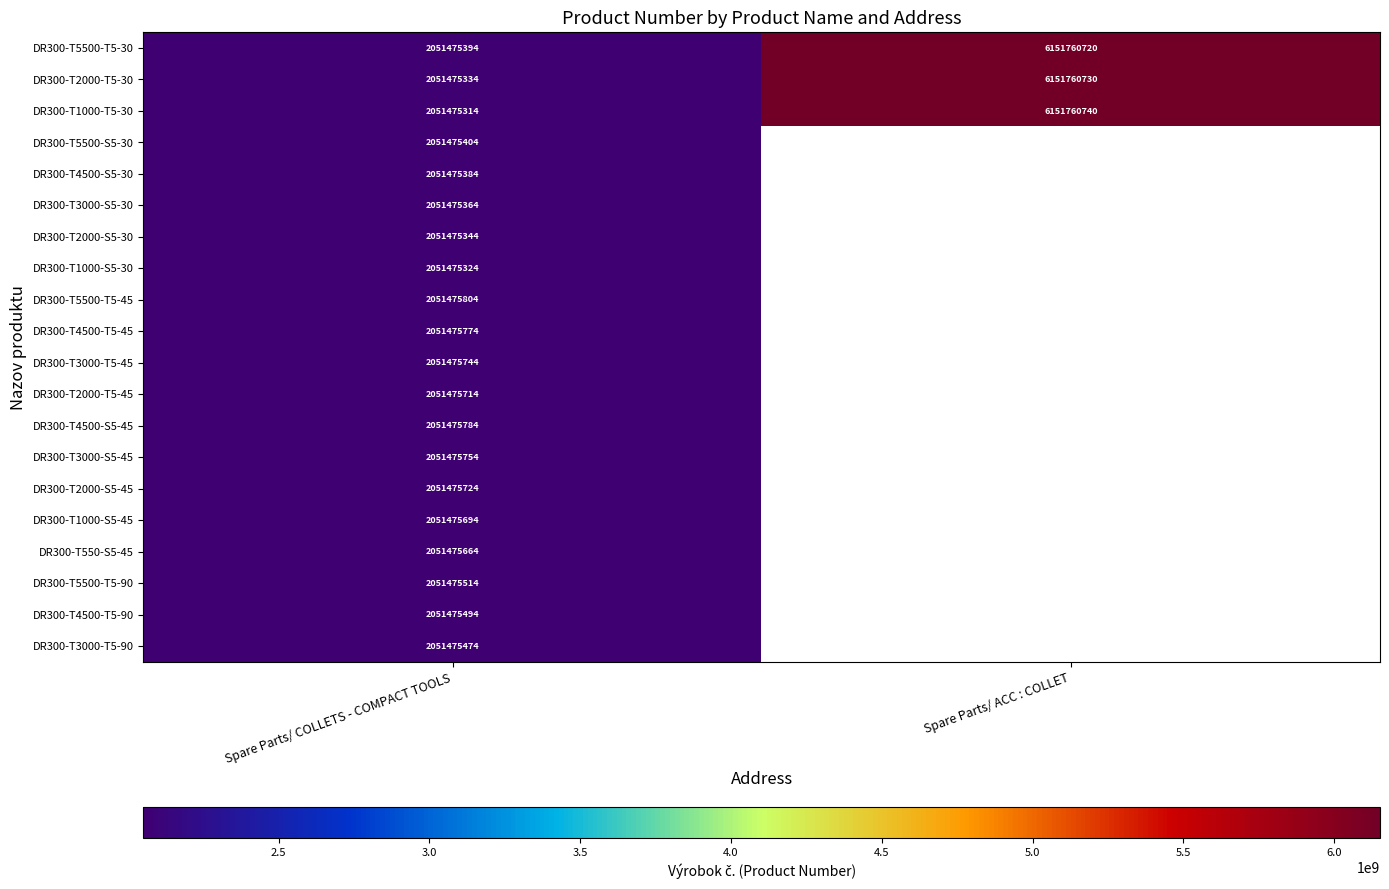

Read the DR300-T2000-T5-30 value at Spare Parts/ COLLETS - COMPACT TOOLS.

2051475334